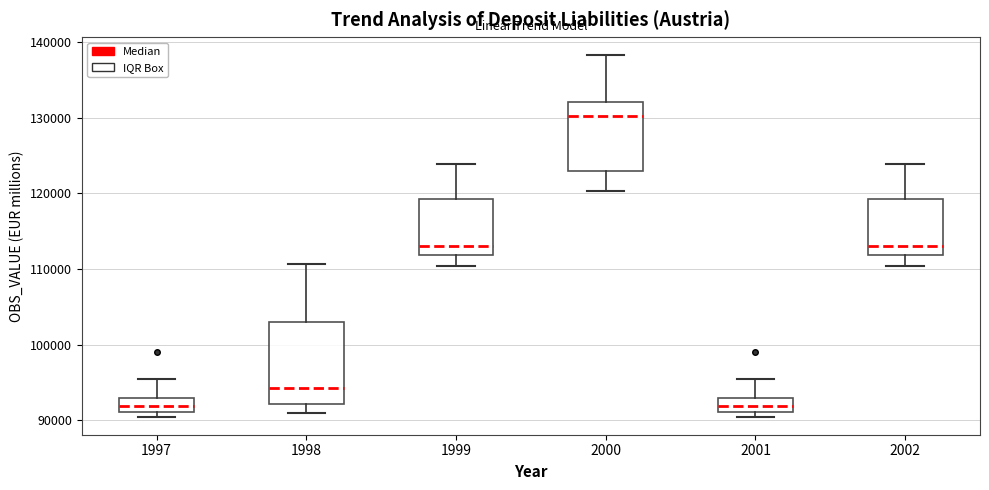

Reading left to right, transcribe this box plot: for each box, give where its median line is, the range the box spans, and where its two whiskers end, as read against the y-axis. The values are not printed on the chart, so give them approximately, as read against the axis.

1997: median 92000, box 91000 to 93000, whiskers 90000 to 95000
1998: median 94000, box 92000 to 103000, whiskers 91000 to 111000
1999: median 113000, box 112000 to 119000, whiskers 110000 to 124000
2000: median 130000, box 123000 to 132000, whiskers 120000 to 138000
2001: median 92000, box 91000 to 93000, whiskers 90000 to 95000
2002: median 113000, box 112000 to 119000, whiskers 110000 to 124000